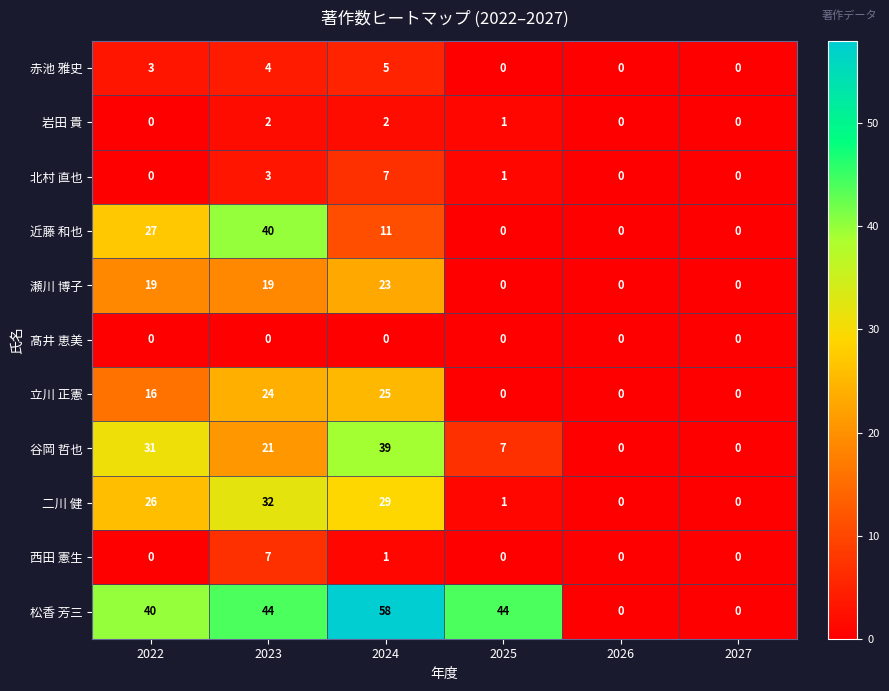

Where is 西田 憲生 nearest to the value 3?

2024